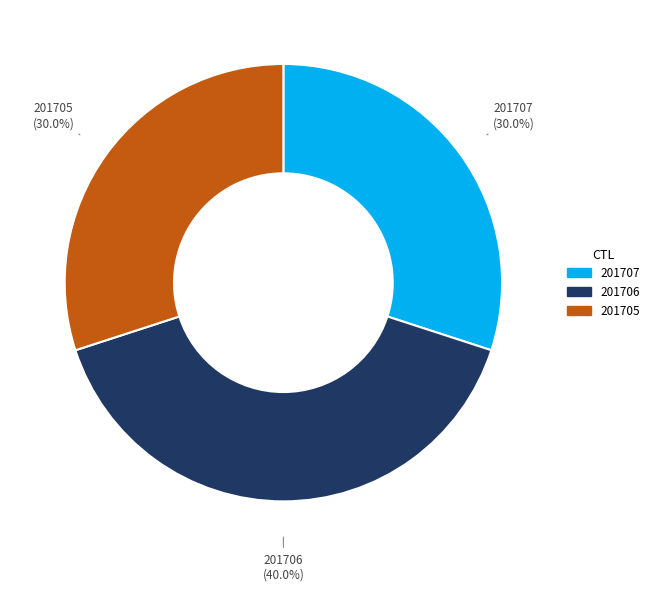

To the nearest percent, what percentage of the pie is 201706?

40%